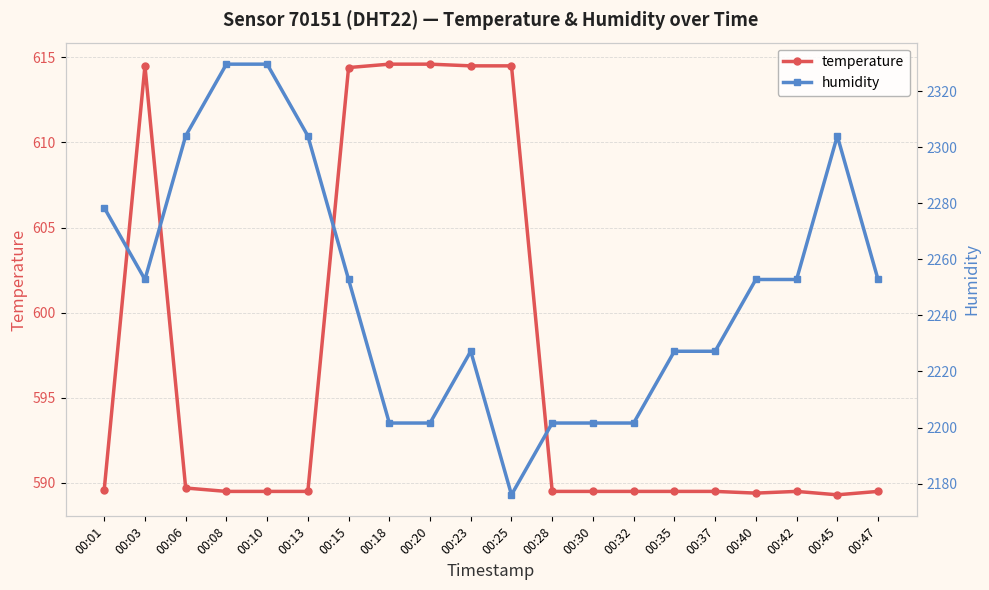

Does the chart have visible grid lines?

Yes